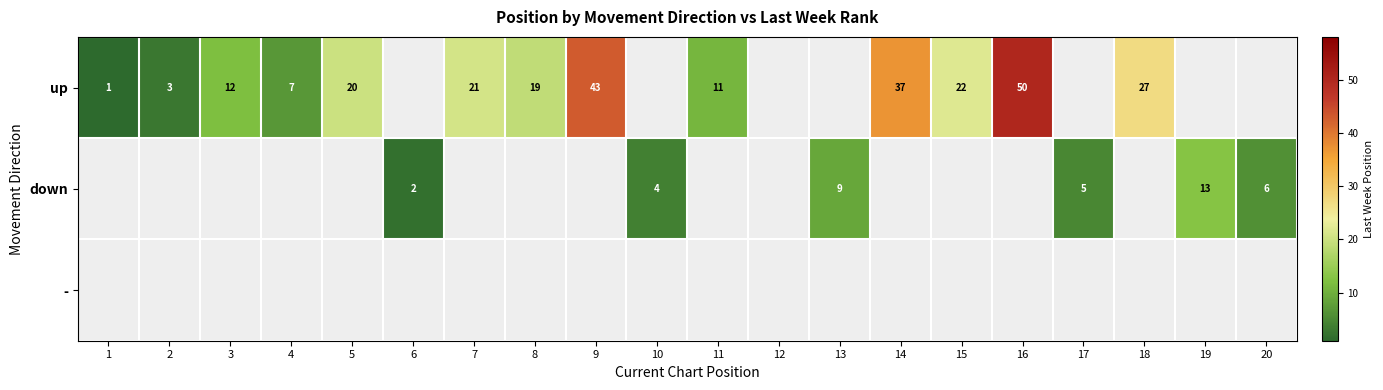

Count the number of categories in the chart.

20